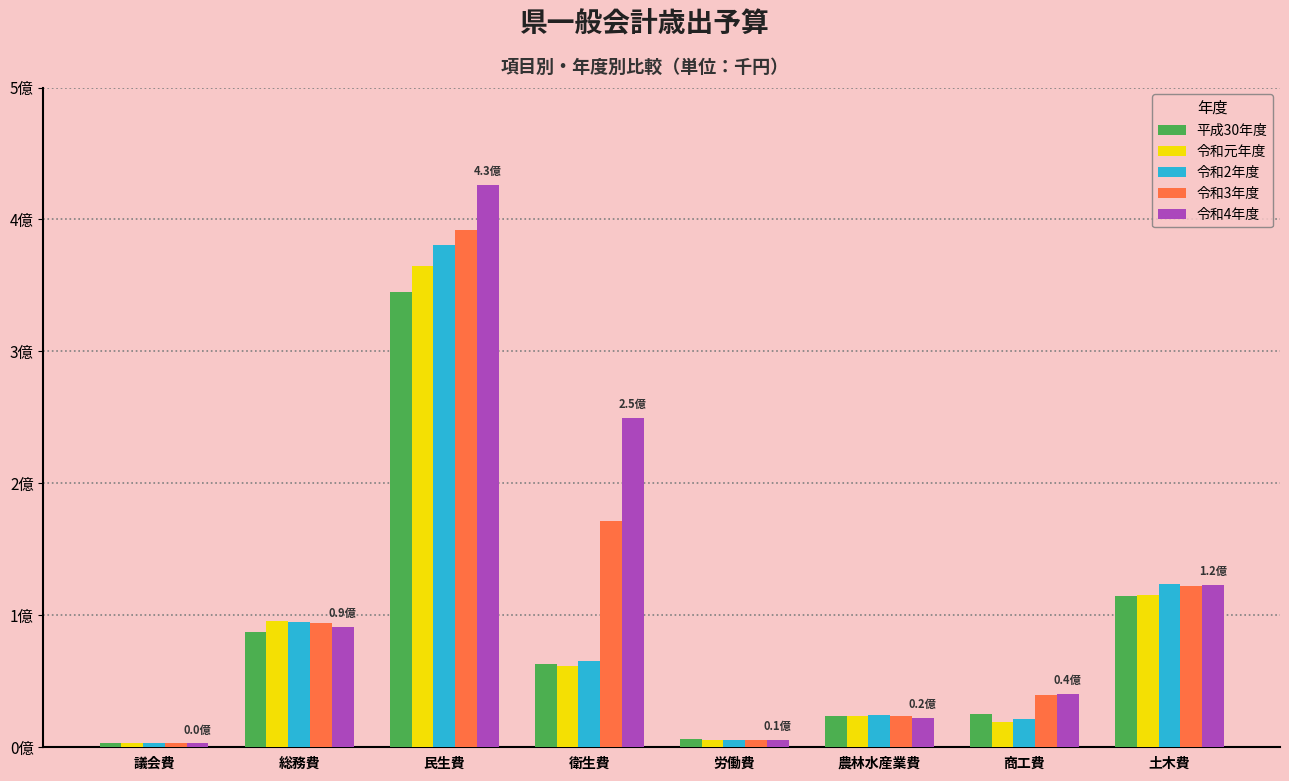

Reading left to right, extract all data points from this chart.

平成30年度: 議会費=3214266	総務費=87519944	民生費=345343659	衛生費=62805827	労働費=6074958	農林水産業費=23437726	商工費=25056223	土木費=114723377
令和元年度: 議会費=3248389	総務費=95601145	民生費=364930012	衛生費=61546050	労働費=5664269	農林水産業費=23590768	商工費=18946269	土木費=115662214
令和2年度: 議会費=3209305	総務費=94567780	民生費=380728403	衛生費=65585048	労働費=5542478	農林水産業費=24412237	商工費=21801311	土木費=123581374
令和3年度: 議会費=3211303	総務費=94535208	民生費=391849714	衛生費=171725796	労働費=5793891	農林水産業費=23535668	商工費=39897816	土木費=122366717
令和4年度: 議会費=3162464	総務費=91436722	民生費=426397467	衛生費=249855823	労働費=5794407	農林水産業費=22165820	商工費=40515456	土木費=123274851